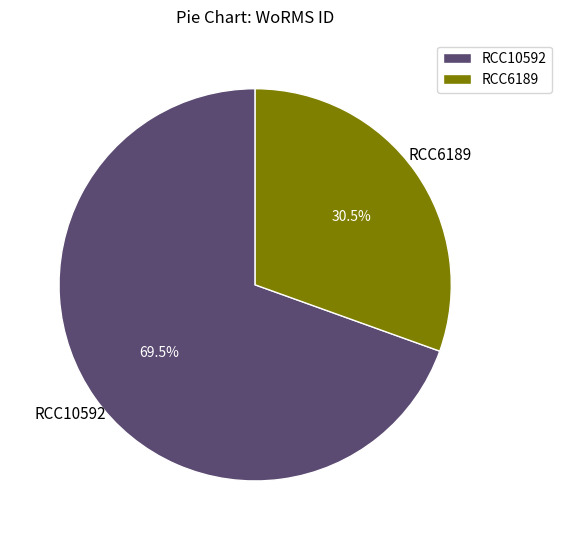

How many slices are in this pie chart?

2